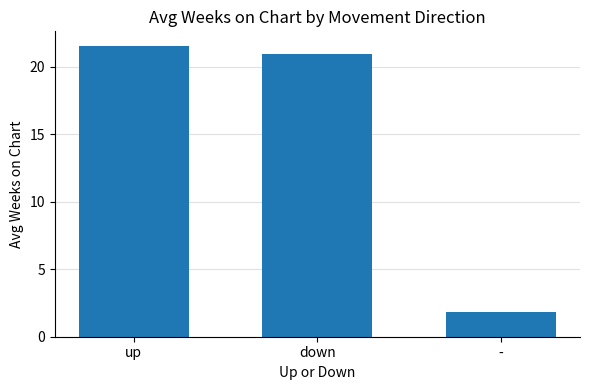

Approximately how many times larger is the value at down compared to -?

11.5